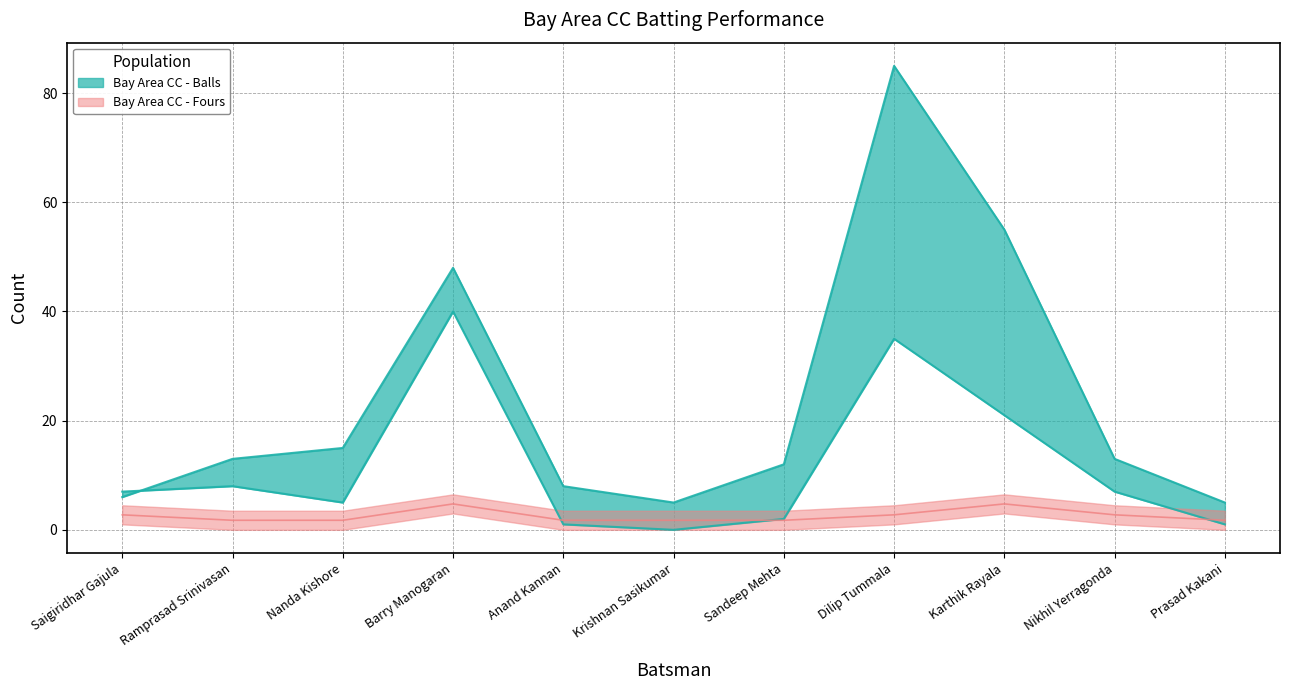

The value of Bay Area CC - Fours at Sandeep Mehta is 1.8. True or false?

True